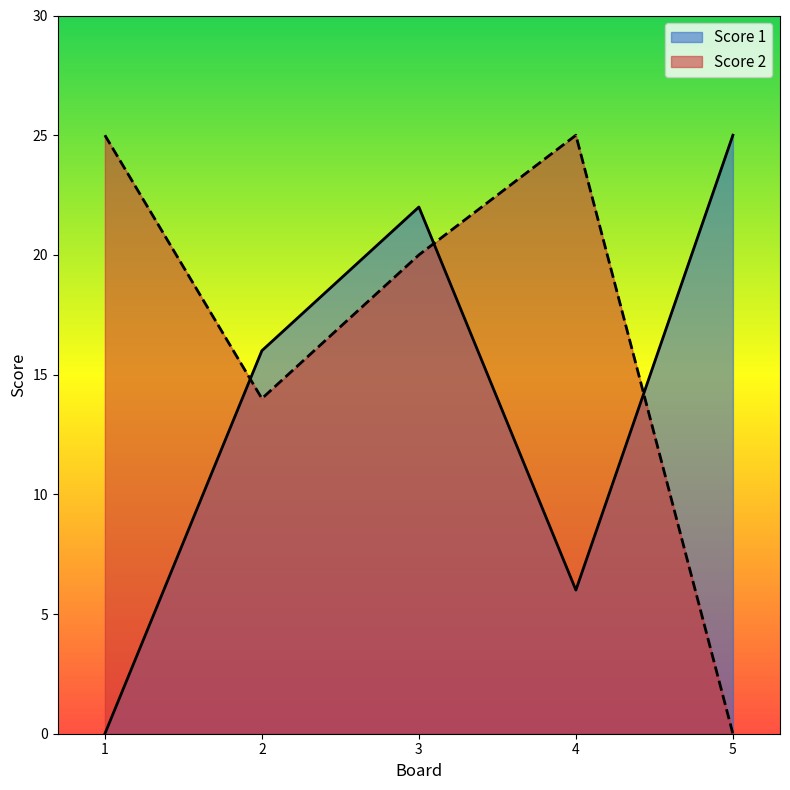

At how many categories does at least one series exceed 0?

5